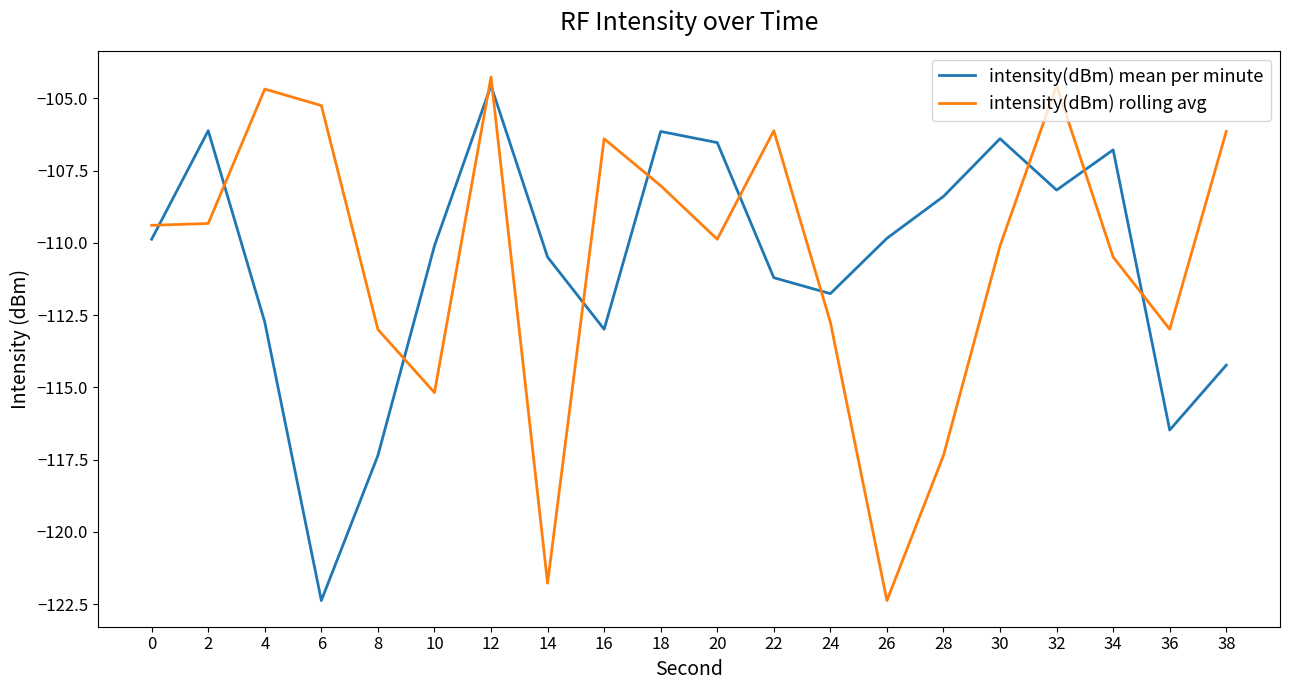

What is the total value across all series at 0?

-219.3